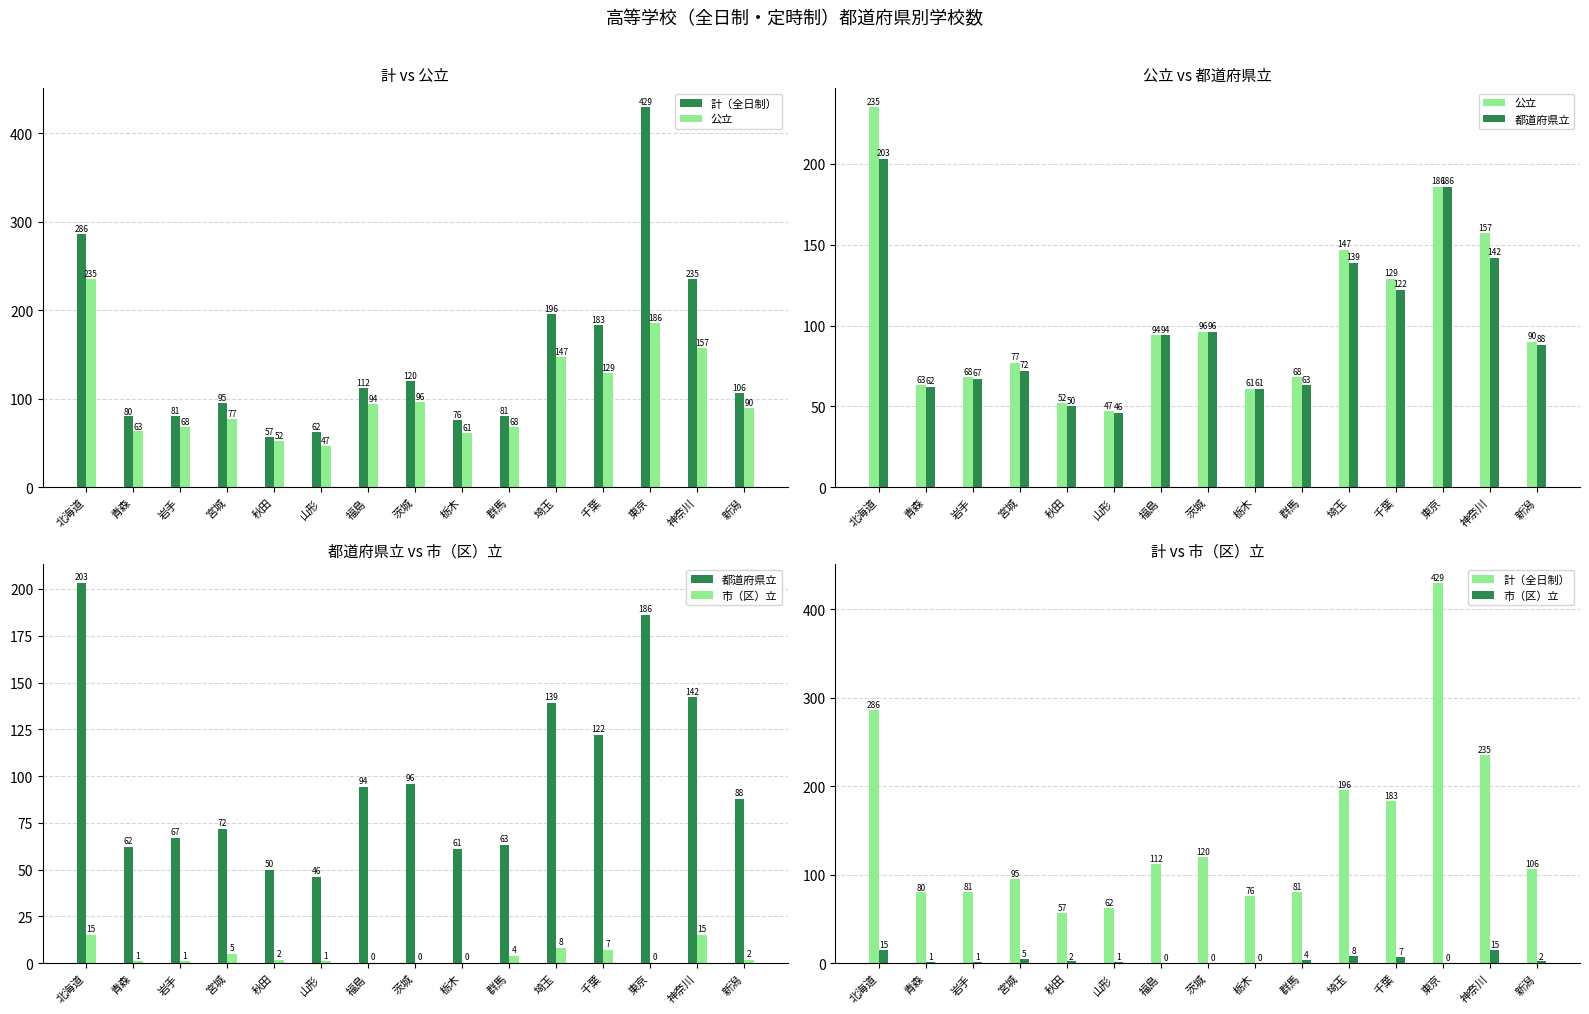

Is the value of 公立 at 岩手 greater than the value of 市（区）立 at 千葉?

Yes